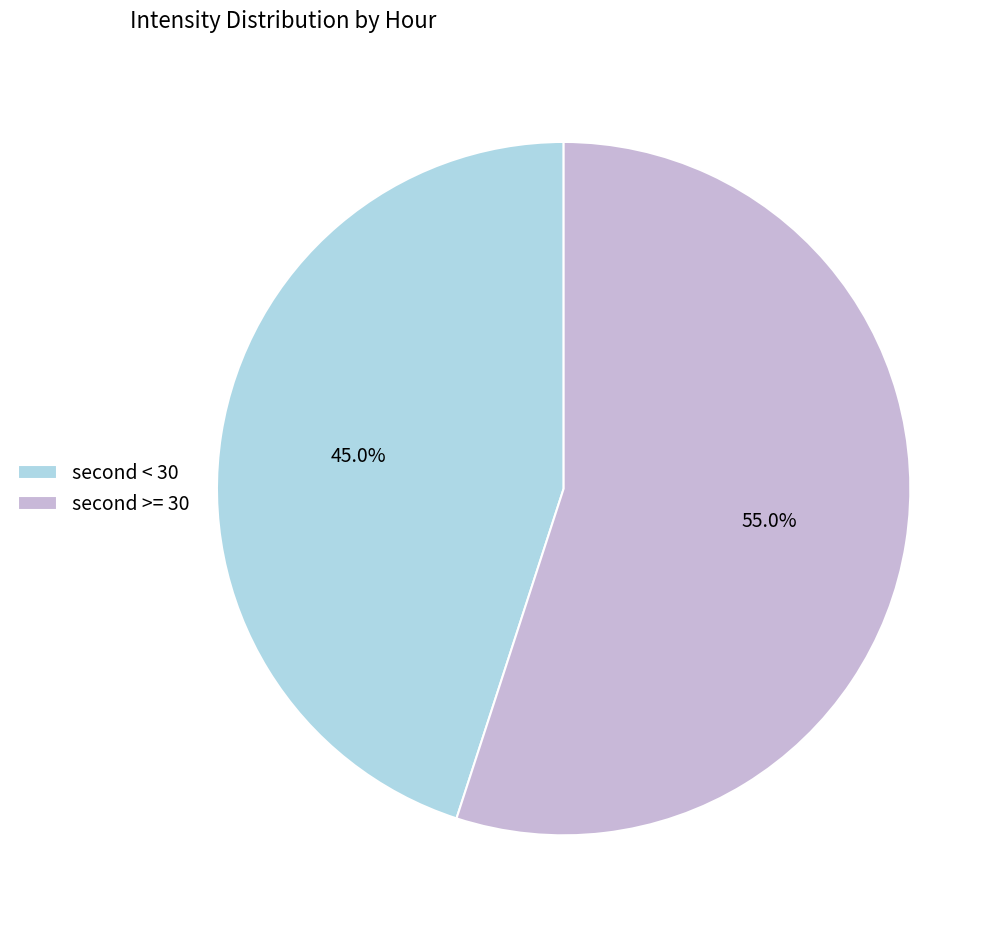

Count the number of slices in the pie.

2